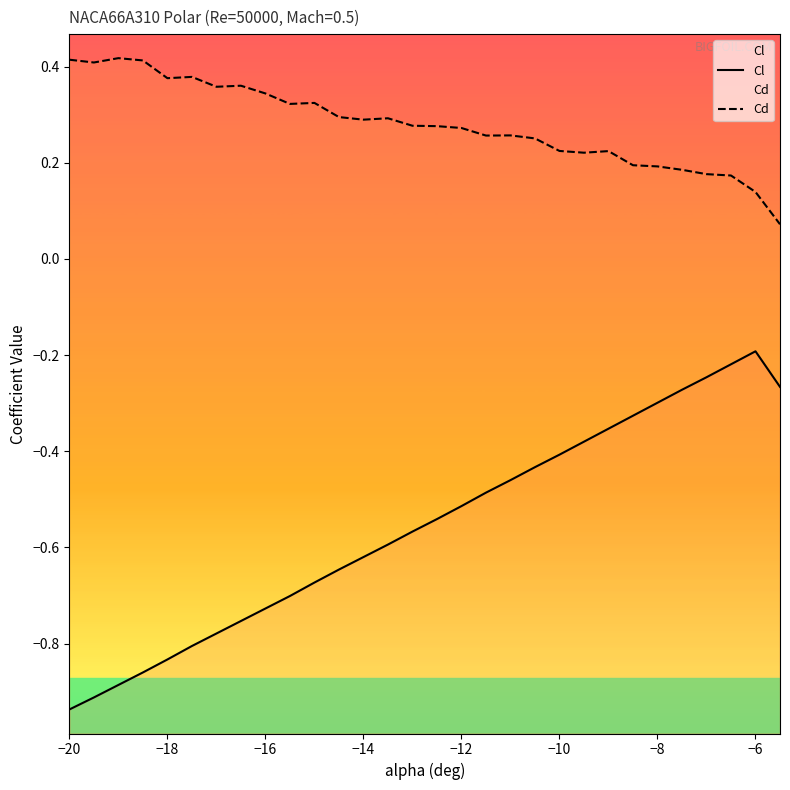

Does the chart display data point markers on the line(s)?

No